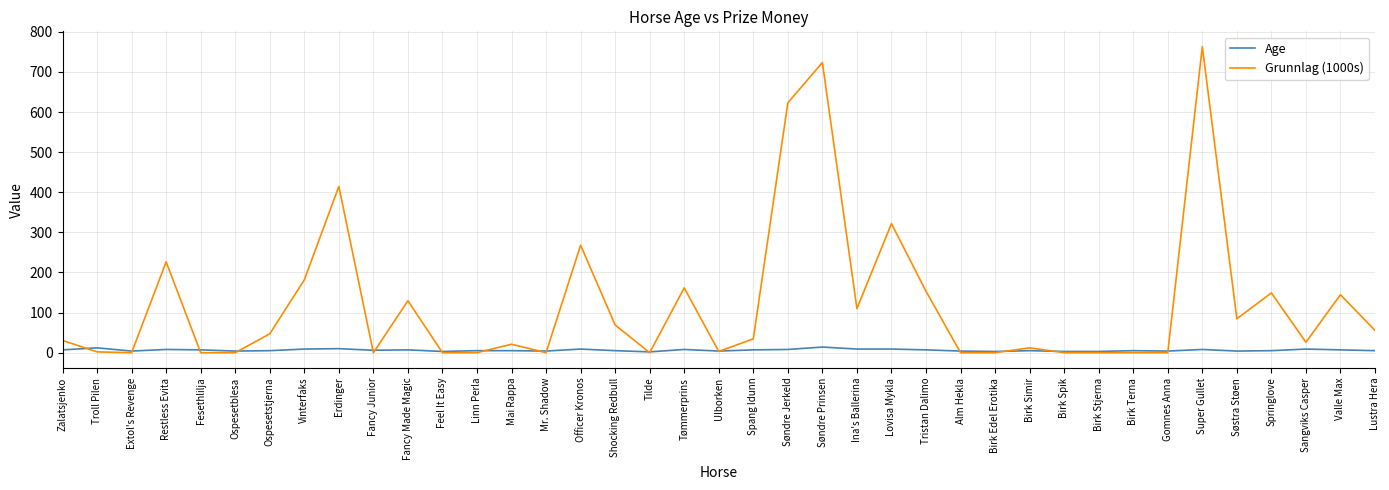

True or false: Grunnlag (1000s) has a value of -468.0 at Tilde.

False